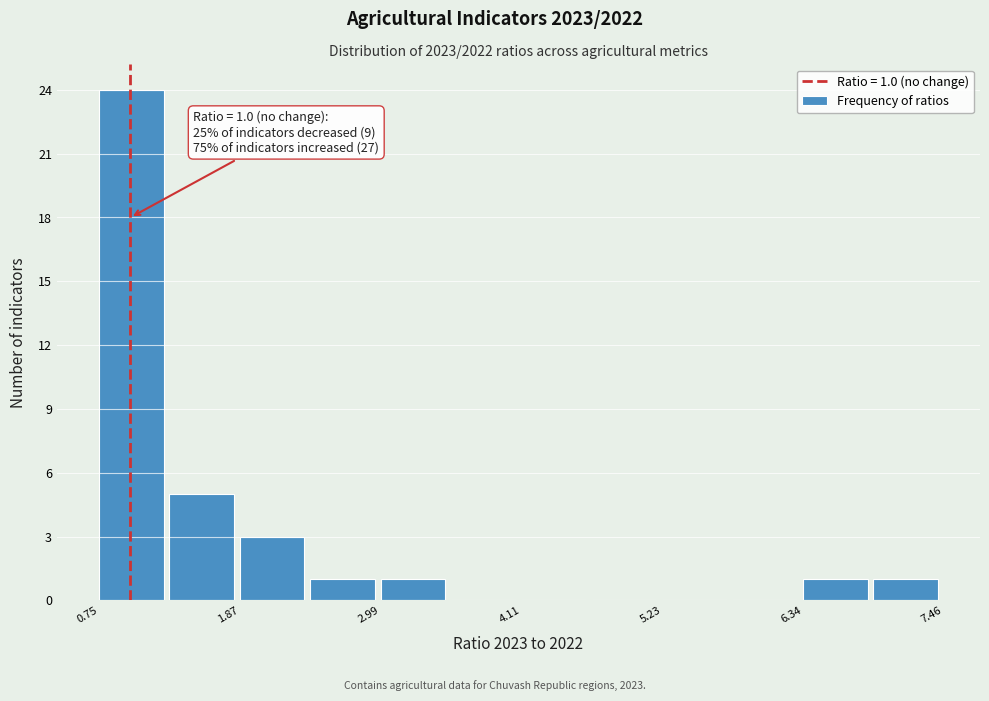

Read against the x-axis, roughly where is the centre of the tallest bar?

1.0